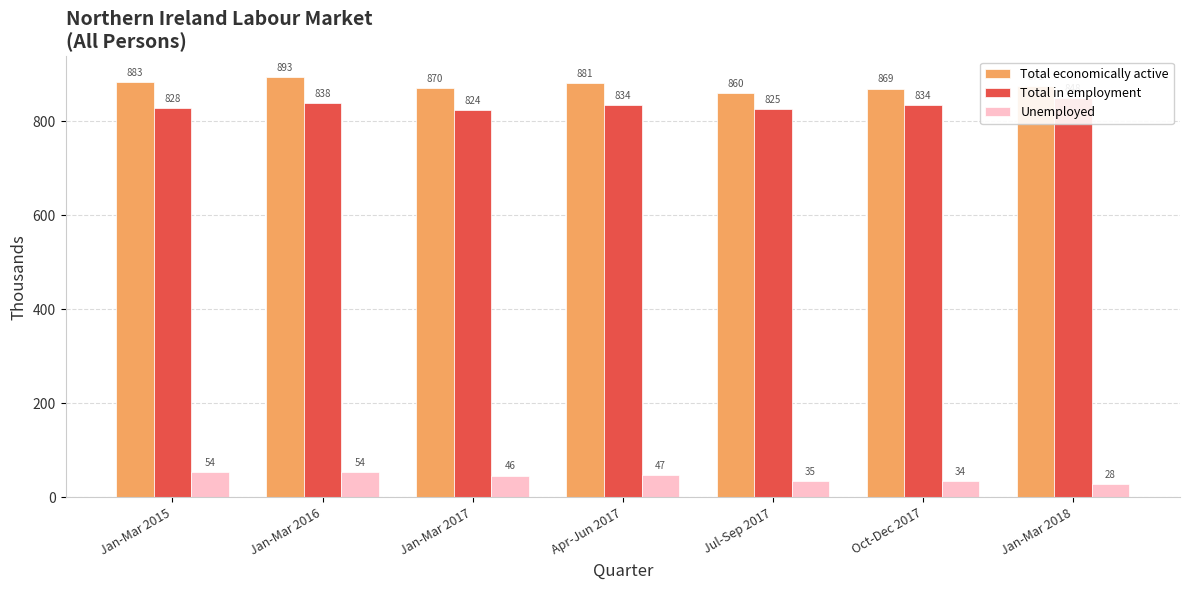

Reading left to right, transcribe all the data shown in this chart.

Total economically active: 883	893	870	881	860	869	875
Total in employment: 828	838	824	834	825	834	848
Unemployed: 54	54	46	47	35	34	28